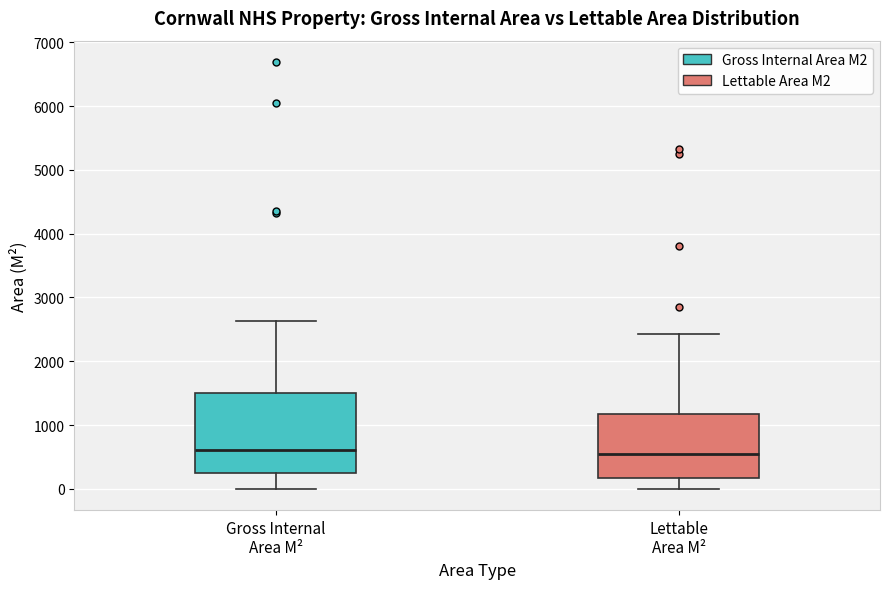

Reading left to right, read every box against the y-axis: the position of its median line, the range the box covers, and the ends of its whiskers. The values are not printed on the chart, so give them approximately, as read against the axis.

Gross Internal Area M²: median 600, box 200 to 1500, whiskers 0 to 2600
Lettable Area M²: median 500, box 200 to 1200, whiskers 0 to 2400